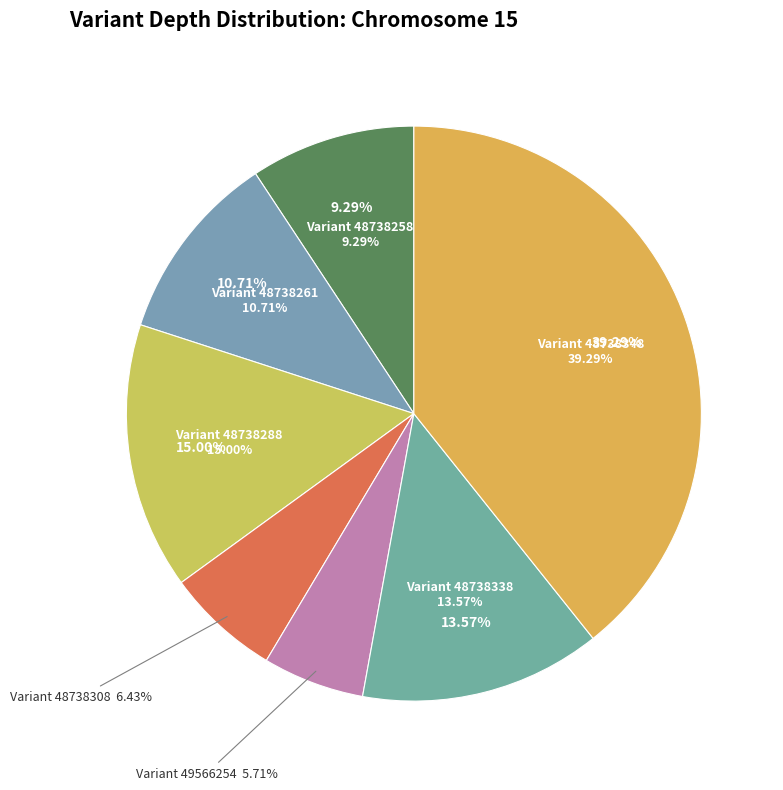

What is the total percentage of 48738258 and 48738261?

20.0%